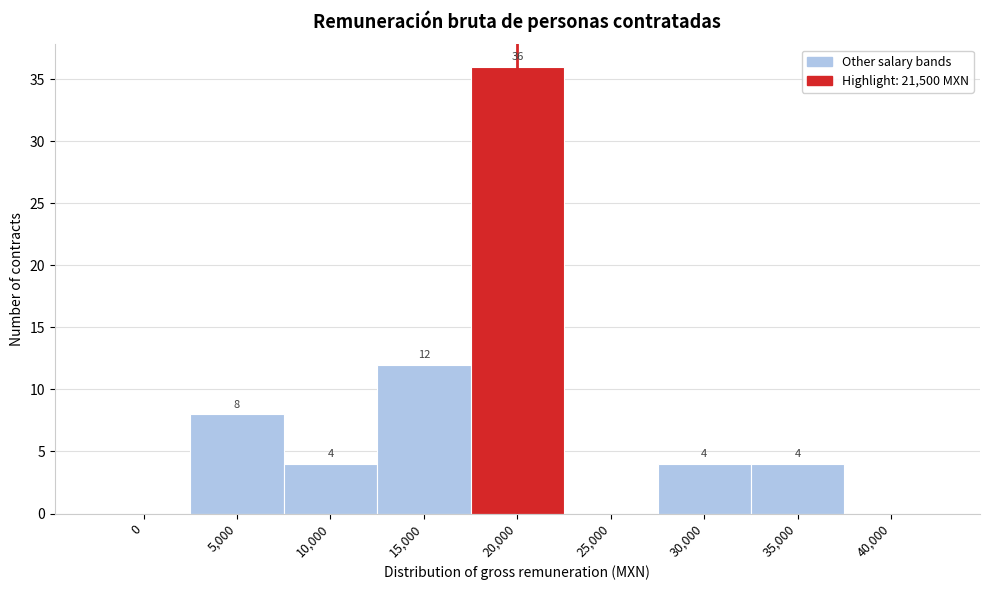

Reading left to right, extract all data points from this chart.

0=0	5,000=8	10,000=4	15,000=12	20,000=36	25,000=0	30,000=4	35,000=4	40,000=0